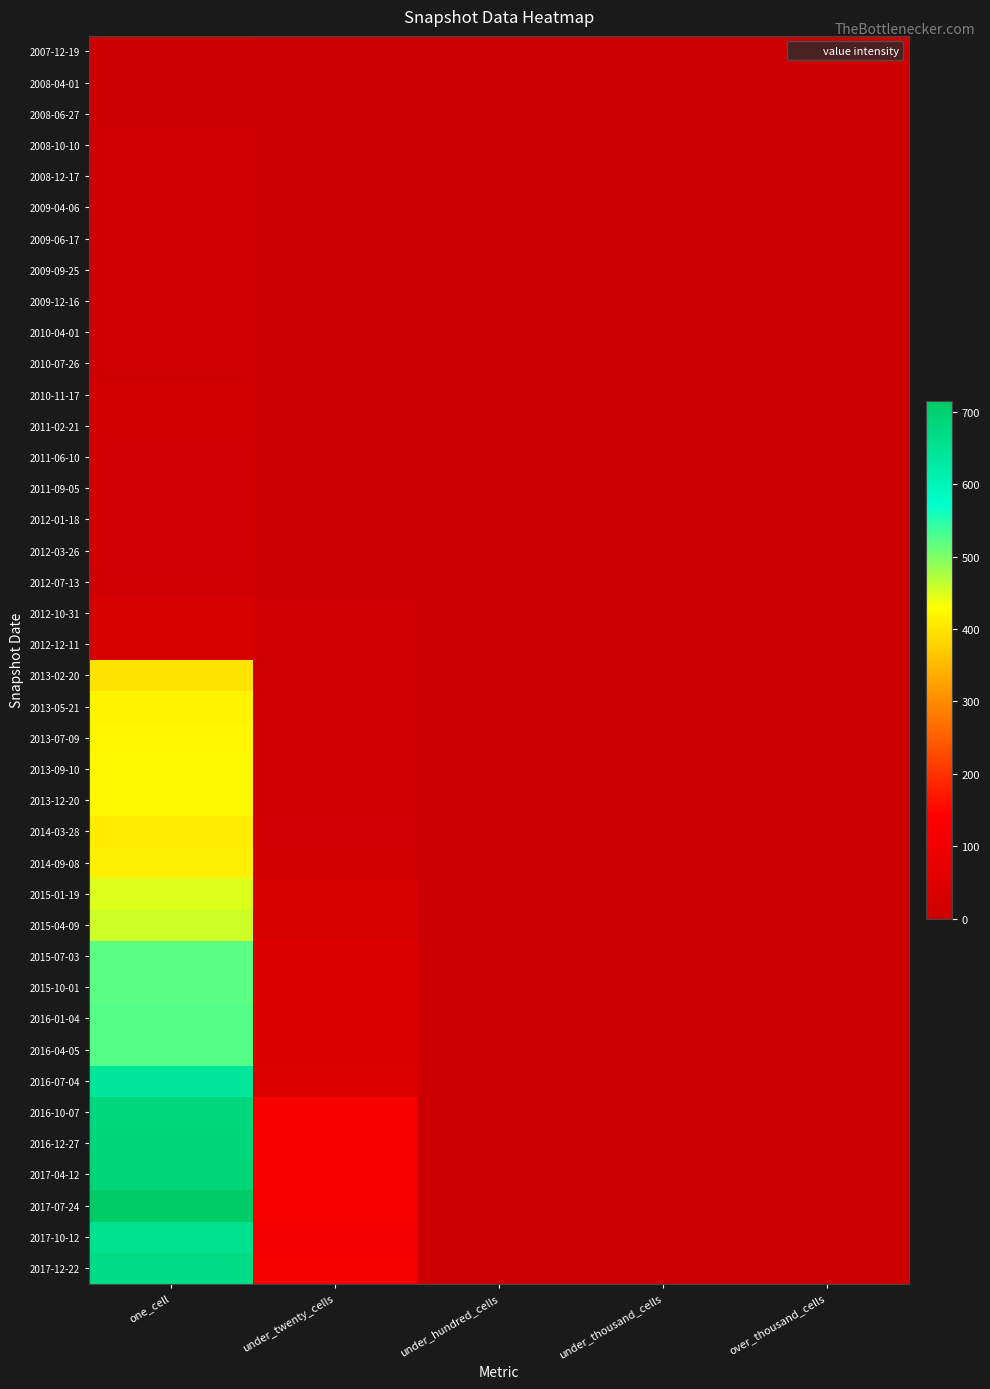

What is the maximum value shown in the chart?

715